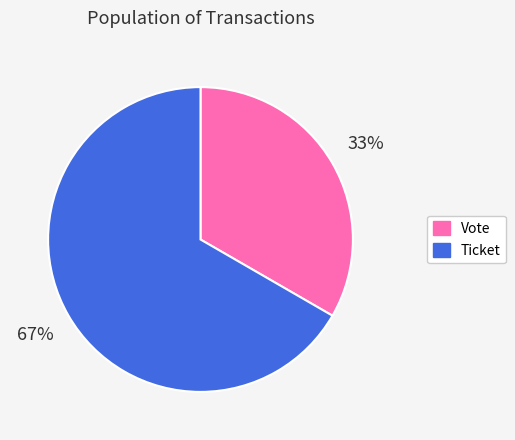

Count the number of slices in the pie.

2